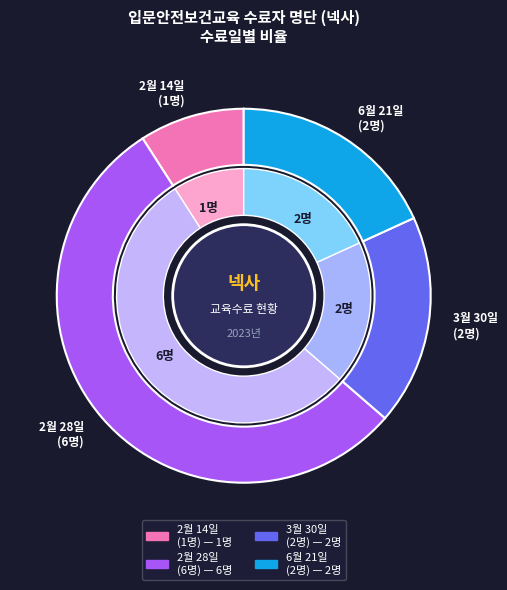

To the nearest percent, what is the difference between the largest and smallest slice percentages?

46%